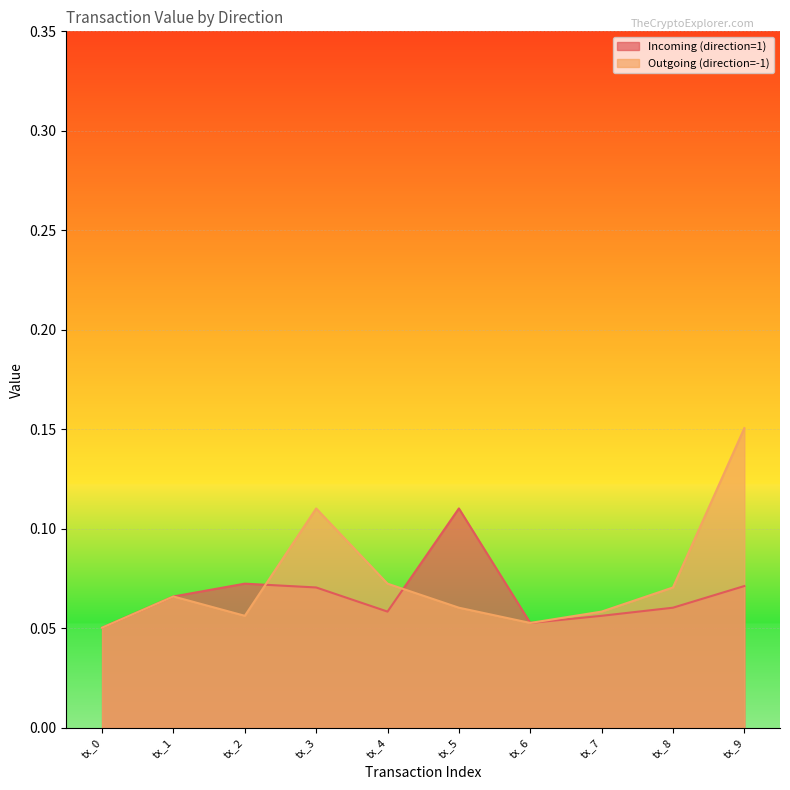

Reading right to left, transcribe all the data shown in this chart.

Incoming (direction=1): 0.1	0.1	0.1	0.1	0.1	0.1	0.1	0.1	0.1	0.1
Outgoing (direction=-1): 0.2	0.1	0.1	0.1	0.1	0.1	0.1	0.1	0.1	0.1